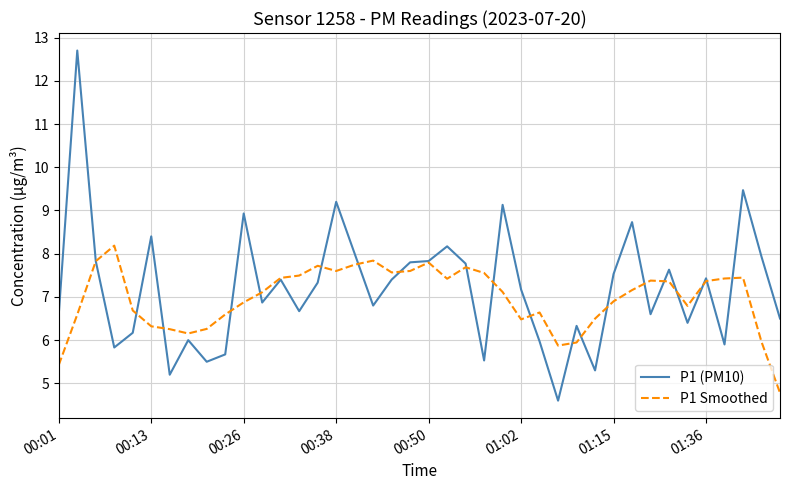

List the series in order of their peak value, lowest first.

P1 Smoothed, P1 (PM10)